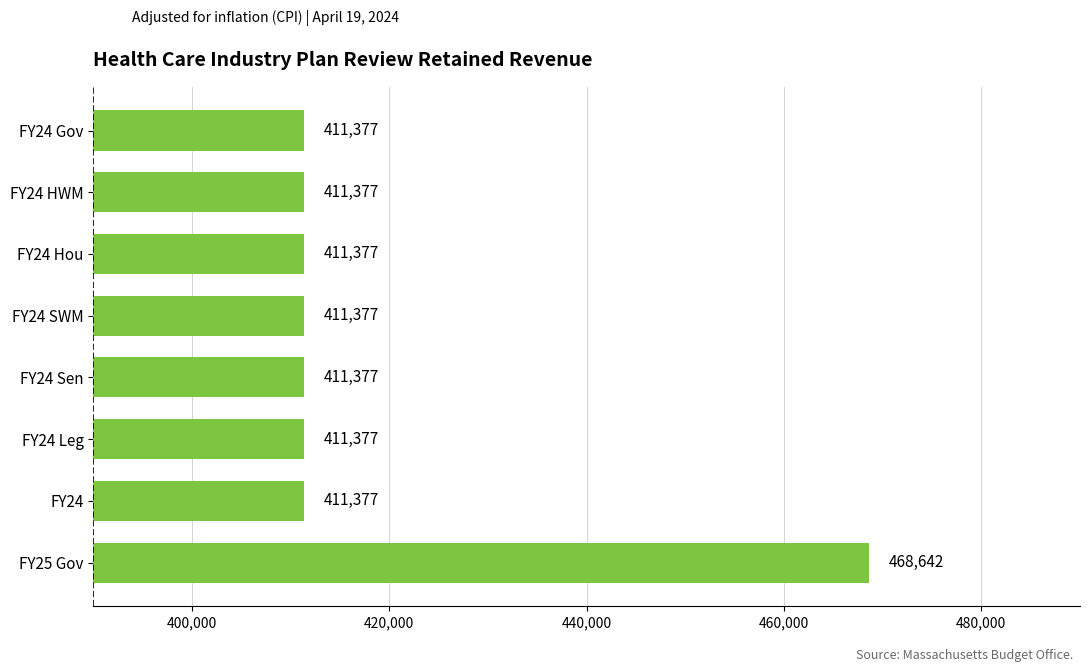

What is the minimum value shown in the chart?

411377